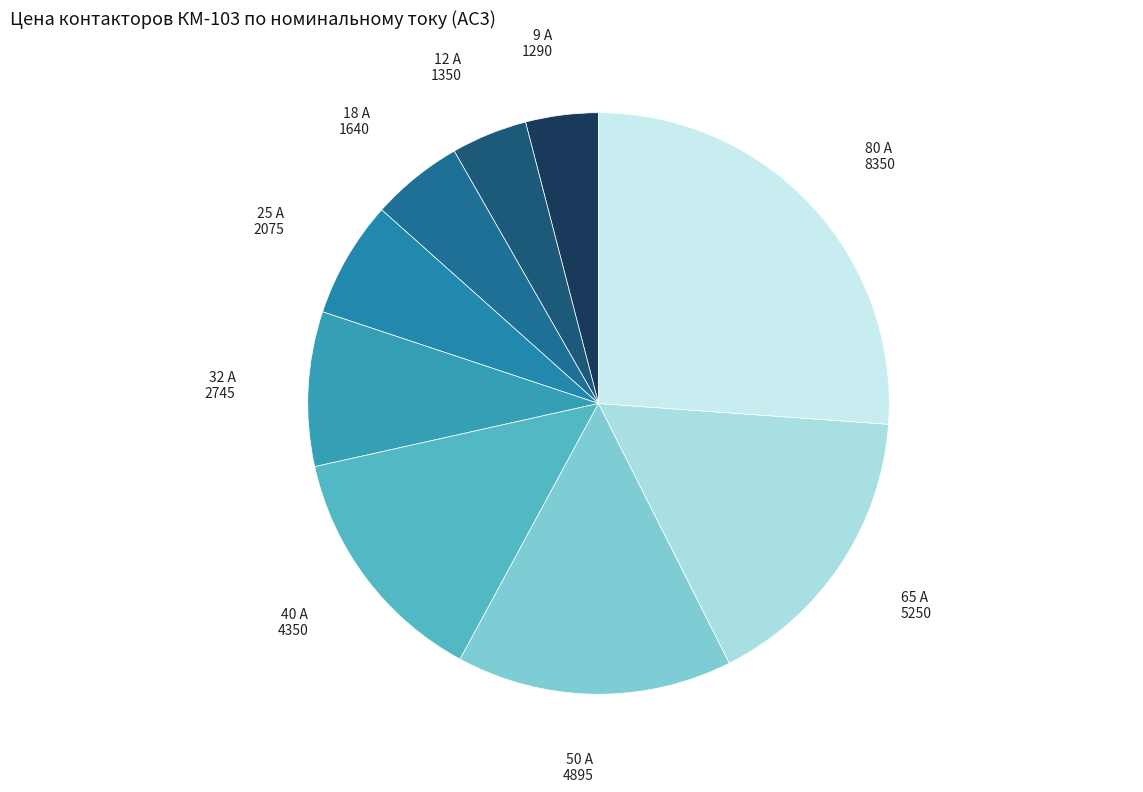

Approximately how many times larger is the value at 40 А compared to 25 А?

2.1